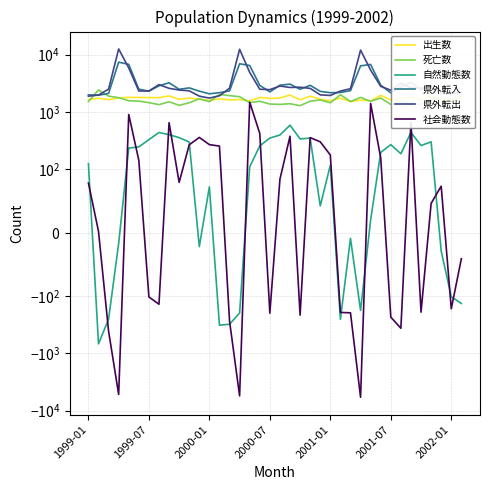

Is it true that 社会動態数 equals 225 at 2001-07?

False